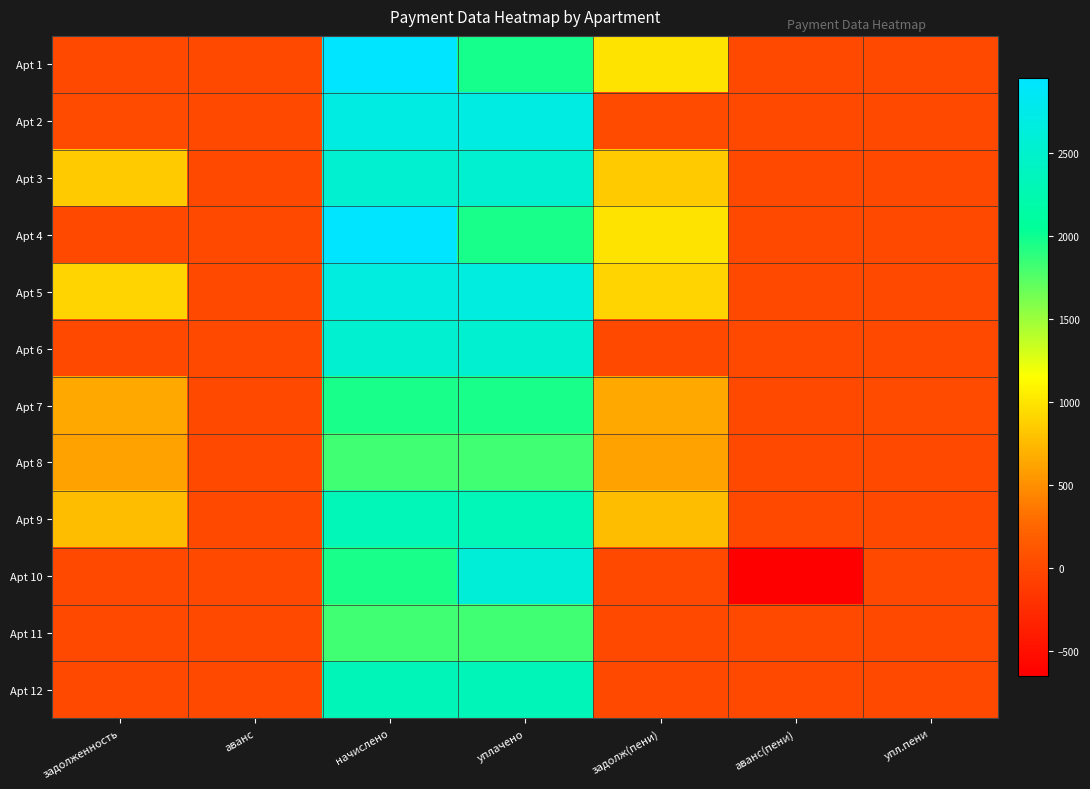

Which label corresponds to the smallest value in the chart?

аванс(пени)